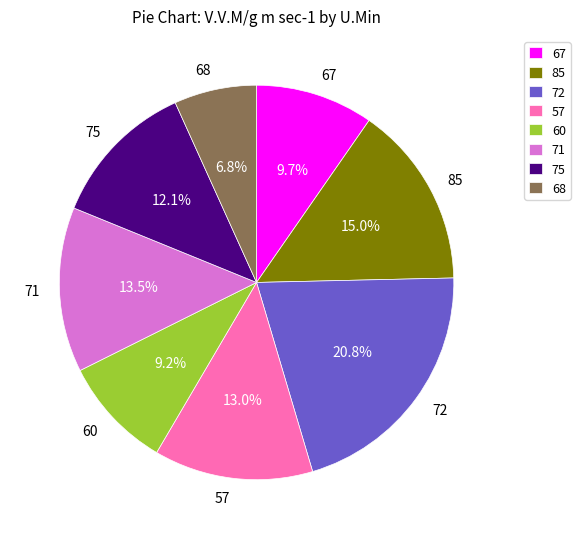

What portion of the pie excludes 75?

87.9%